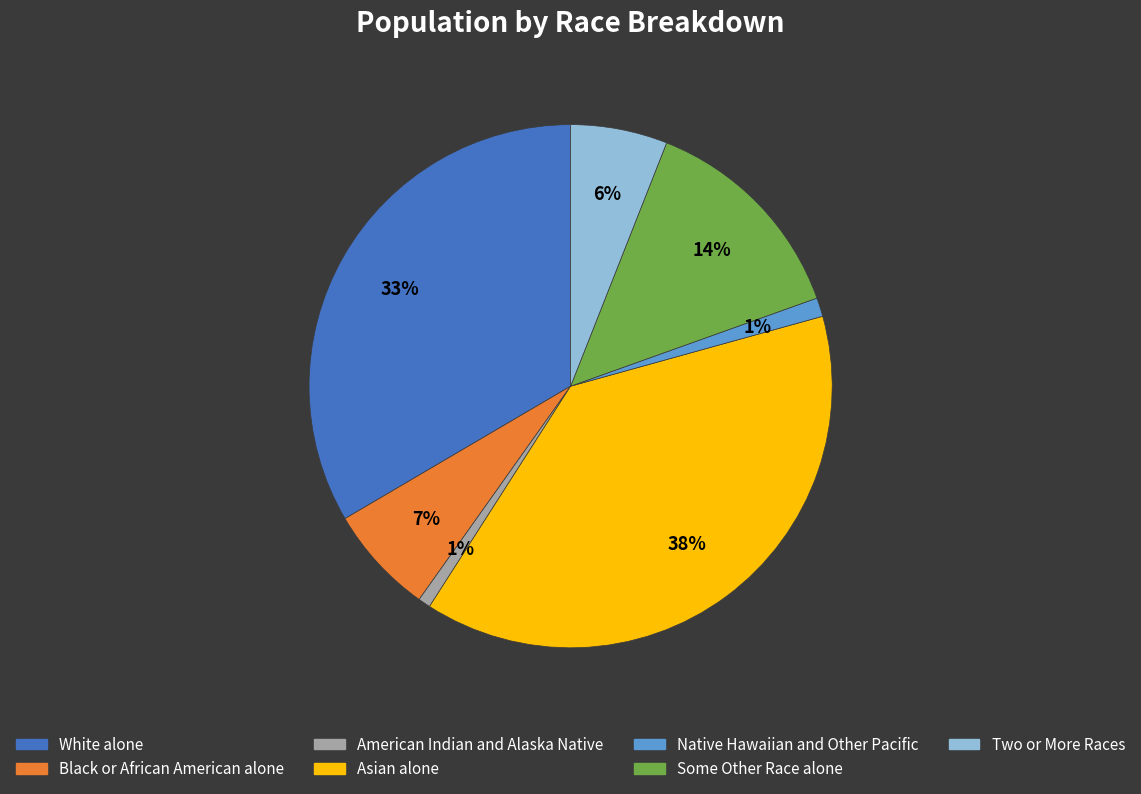

To the nearest percent, what is the average slice percentage?

14%